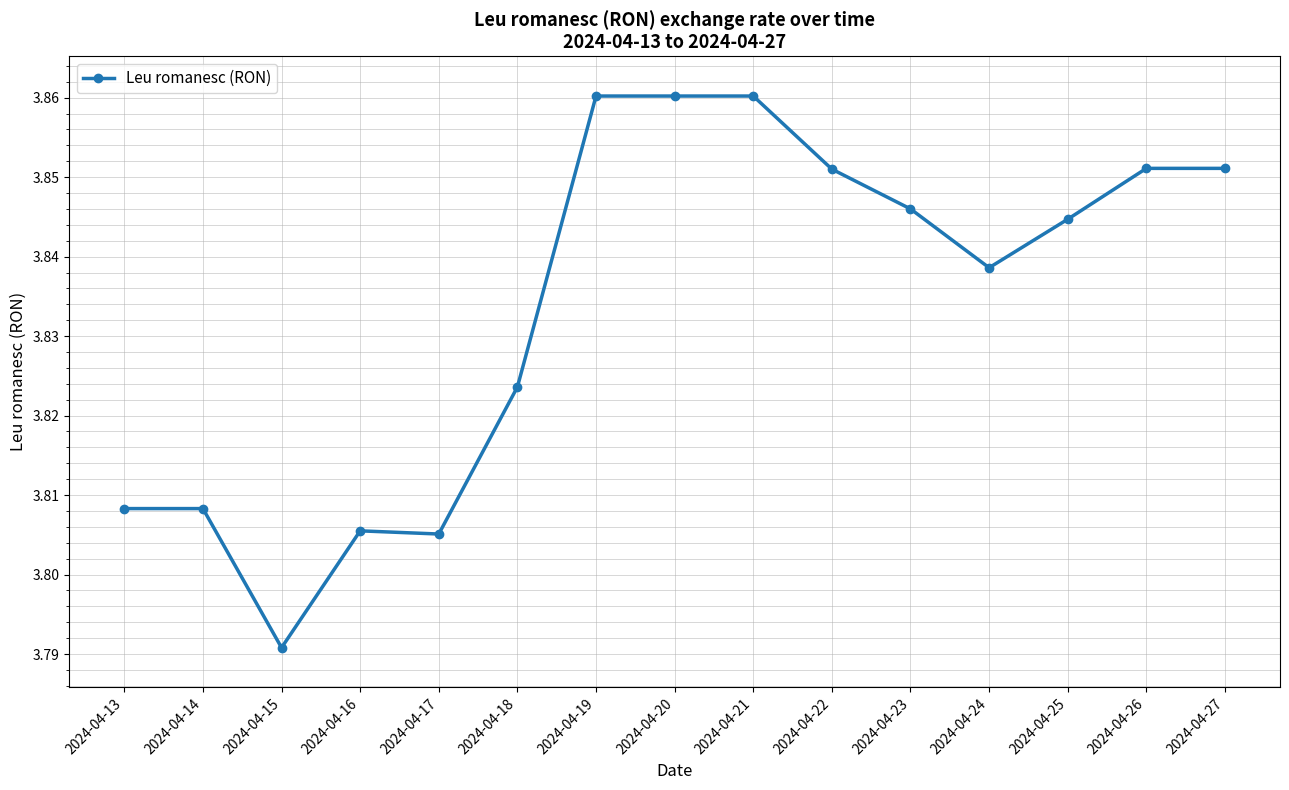

What is the sum of all values?

57.5